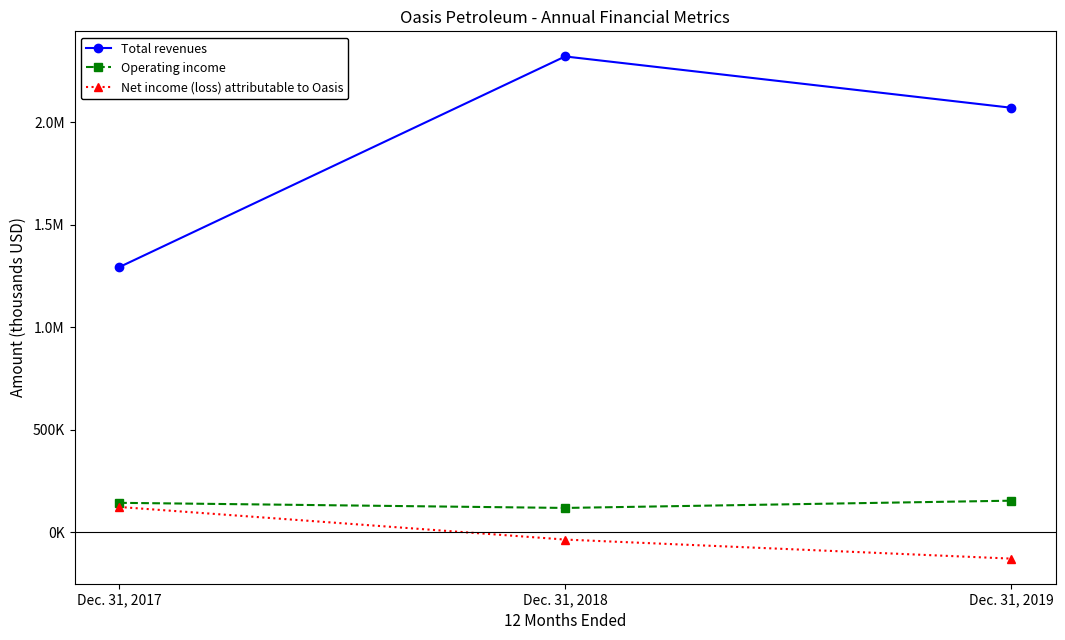

Does the chart have visible grid lines?

No